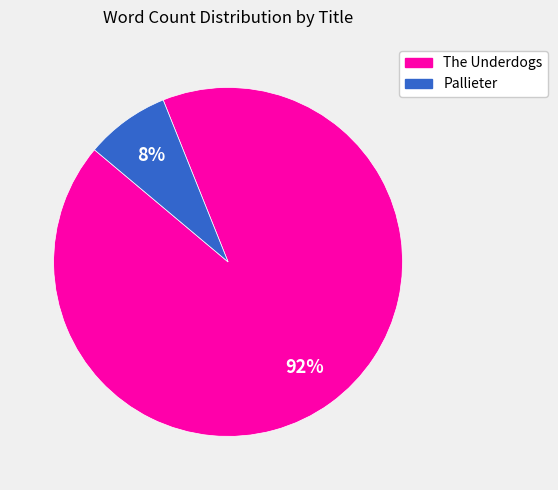

Is there a majority slice in this chart?

Yes